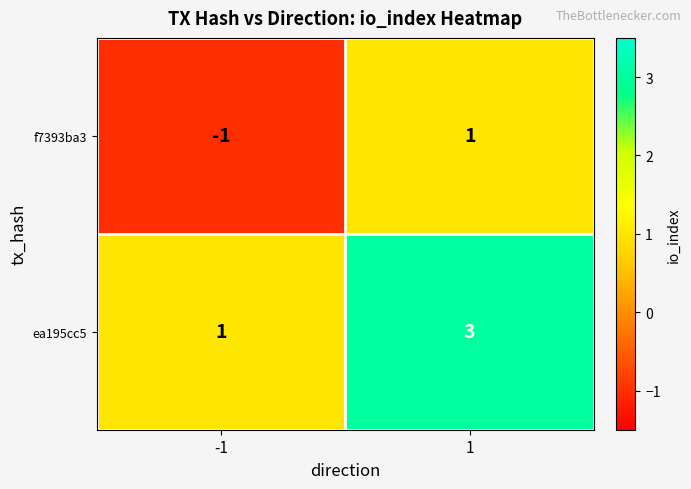

What is the sum of all ea195cc5 values?

4